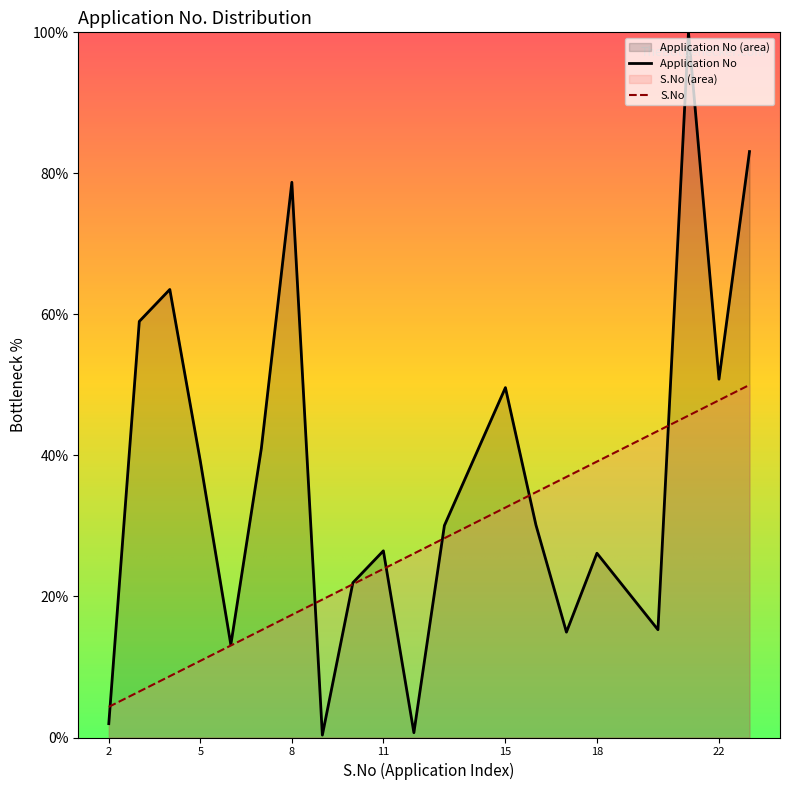

Reading left to right, extract all data points from this chart.

Application No: 2=2.0	3=59.0	4=63.5	5=39.2	6=13.2	7=41.0	8=78.7	9=0.3	10=21.9	11=26.5	12=0.7	13=30.1	15=49.6	16=30.1	17=14.9	18=26.1	20=15.3	21=100.0	22=50.8	23=83.1
S.No: 2=4.3	3=6.5	4=8.7	5=10.9	6=13.0	7=15.2	8=17.4	9=19.6	10=21.7	11=23.9	12=26.1	13=28.3	15=32.6	16=34.8	17=37.0	18=39.1	20=43.5	21=45.7	22=47.8	23=50.0